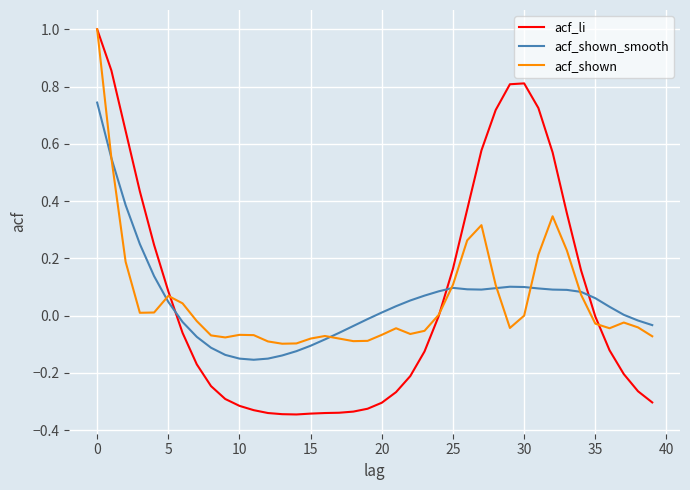

Which series has the largest range (max minus min)?

acf_li